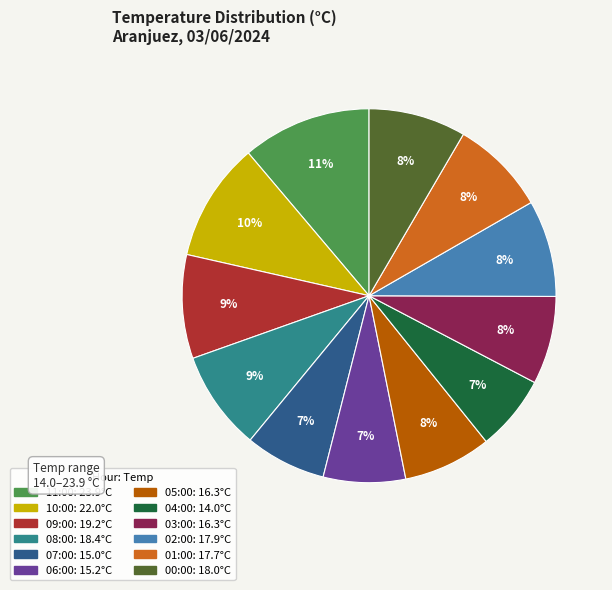

True or false: 04:00 accounts for 12% of the total.

False